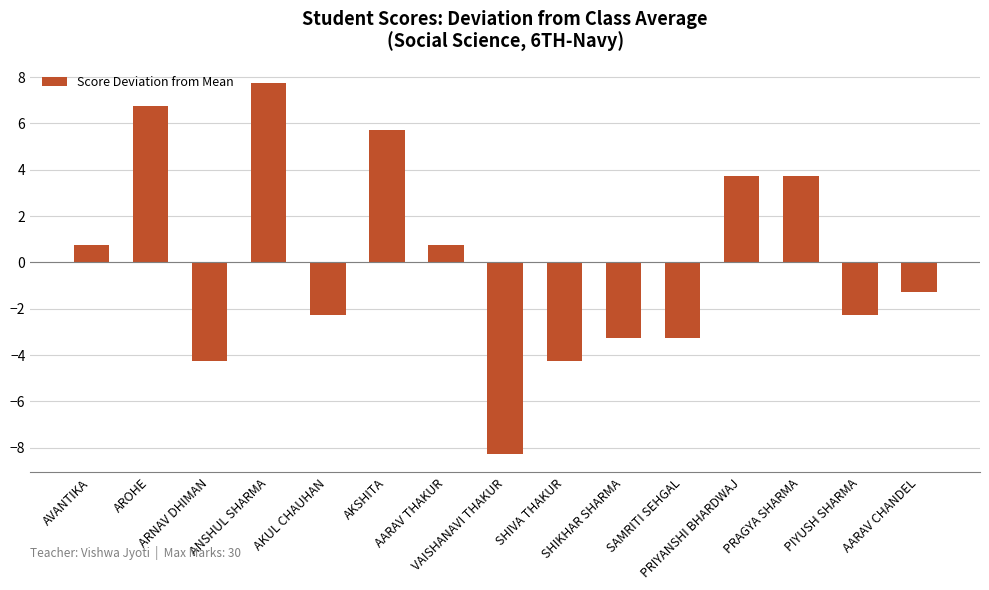

What is the difference between the maximum and minimum values?

16.0